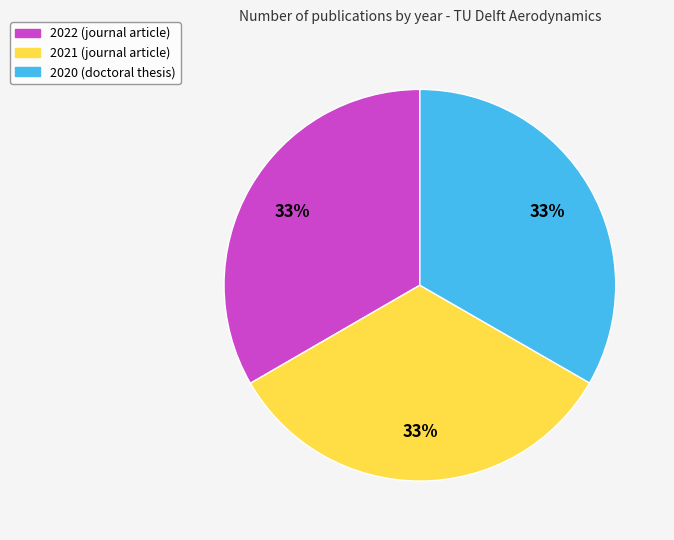

To the nearest percent, what percentage of the pie is 2022 (journal article)?

33%